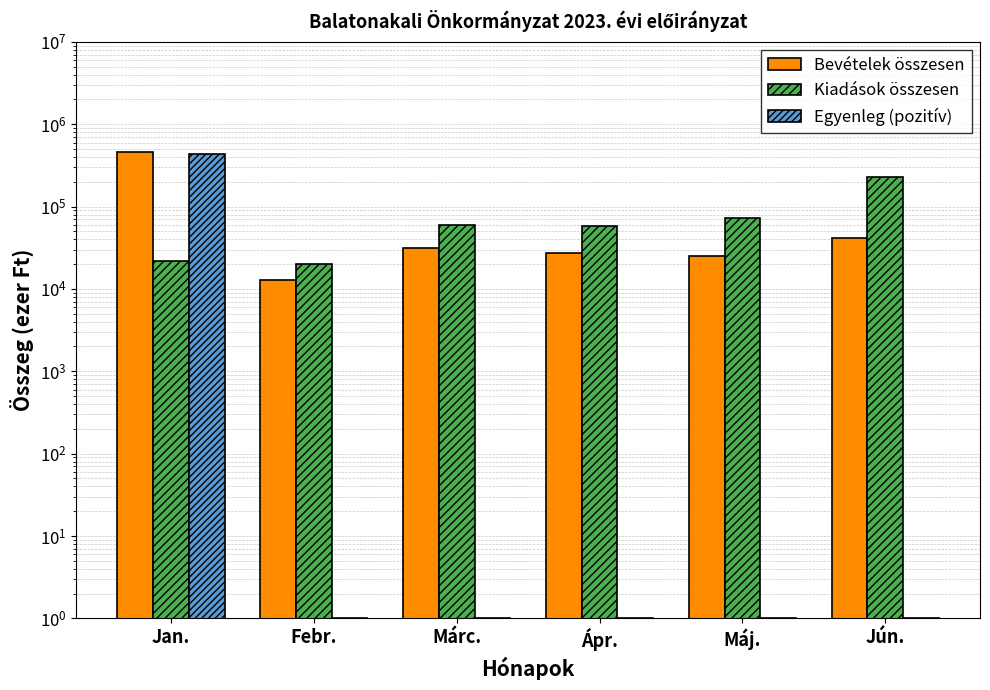

Read the Bevételek összesen value at Ápr., to the nearest 10.

27430